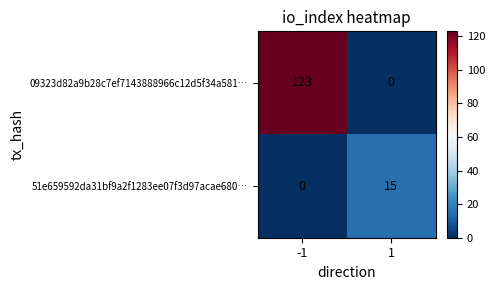

At -1, list the series in order from smallest to largest.

51e659592da31bf9a2f1283ee07f3d97acae680…, 09323d82a9b28c7ef7143888966c12d5f34a581…